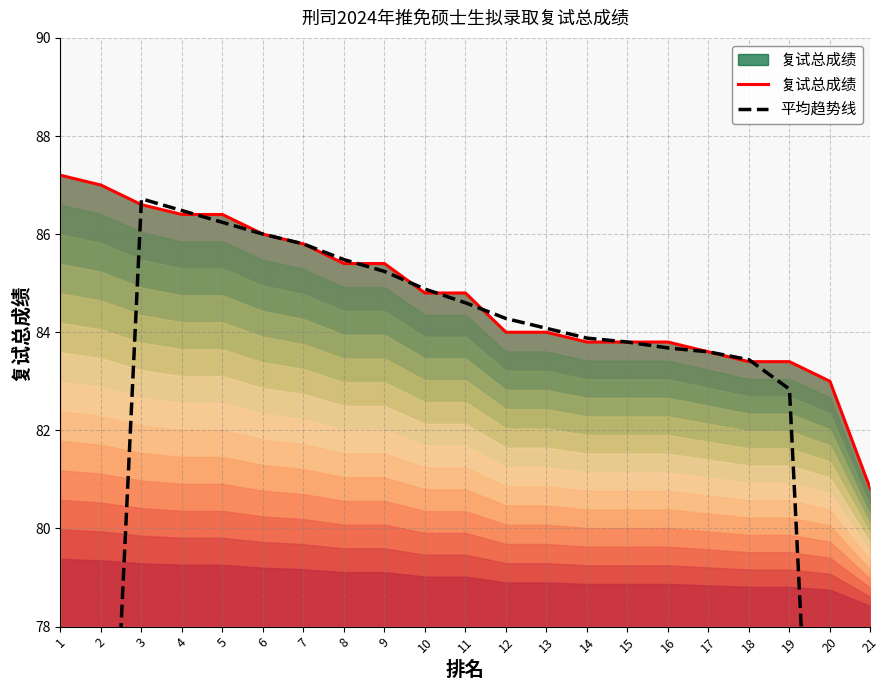

What is the sum of the 复试总成绩 values at 3 and 15?

170.4